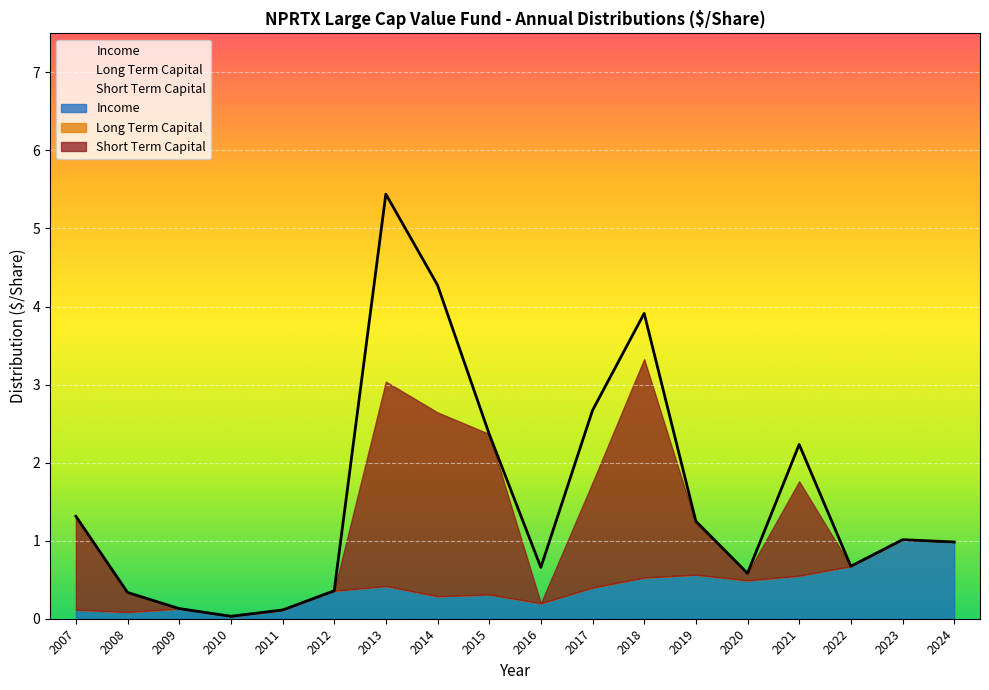

How many interior local valleys does the Long Term Capital series have?

2